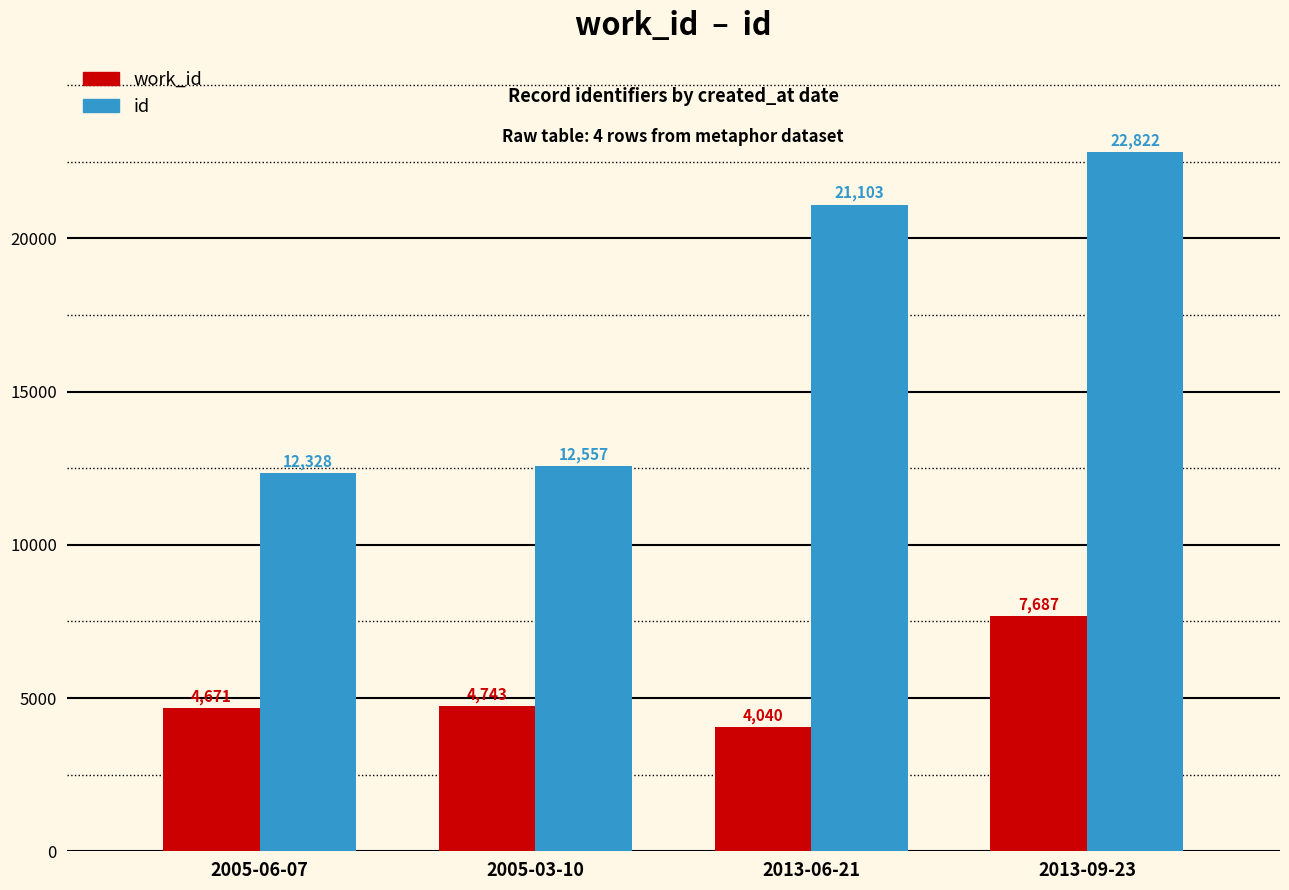

Count the number of categories in the chart.

4